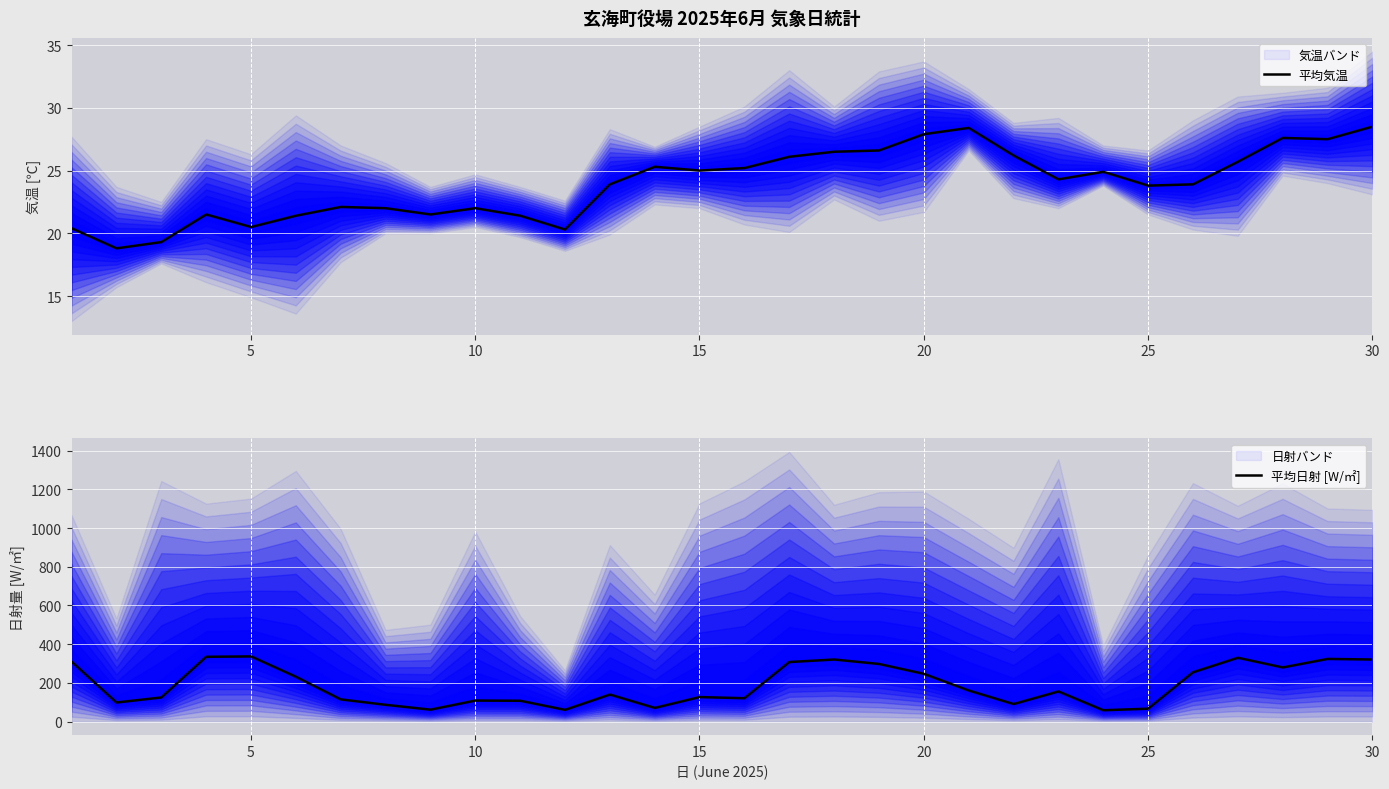

True or false: 平均気温 has a value of 37.3 at 20.

False